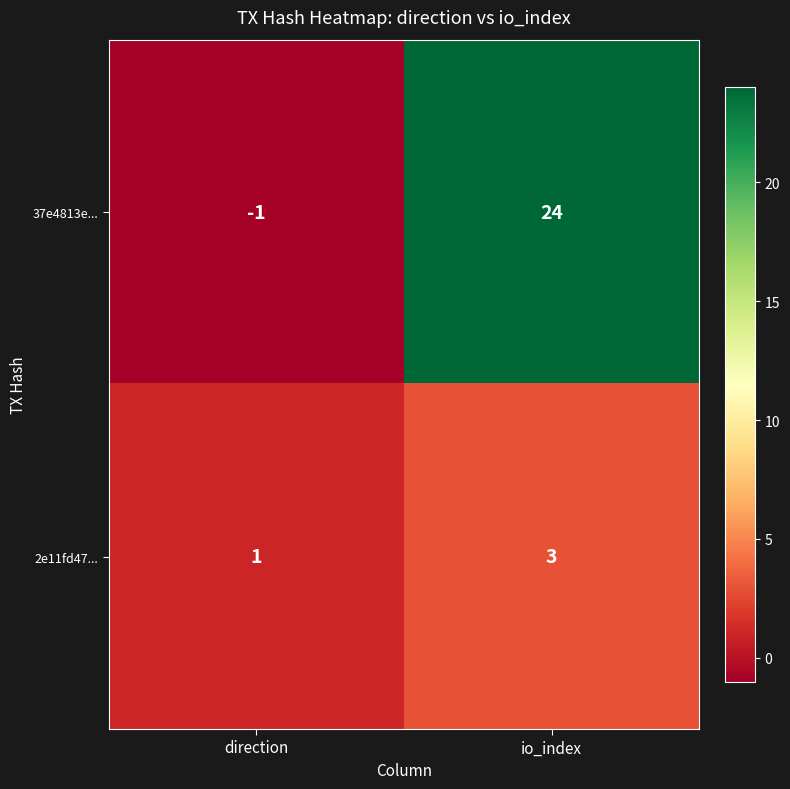

What is the smallest value displayed?

-1